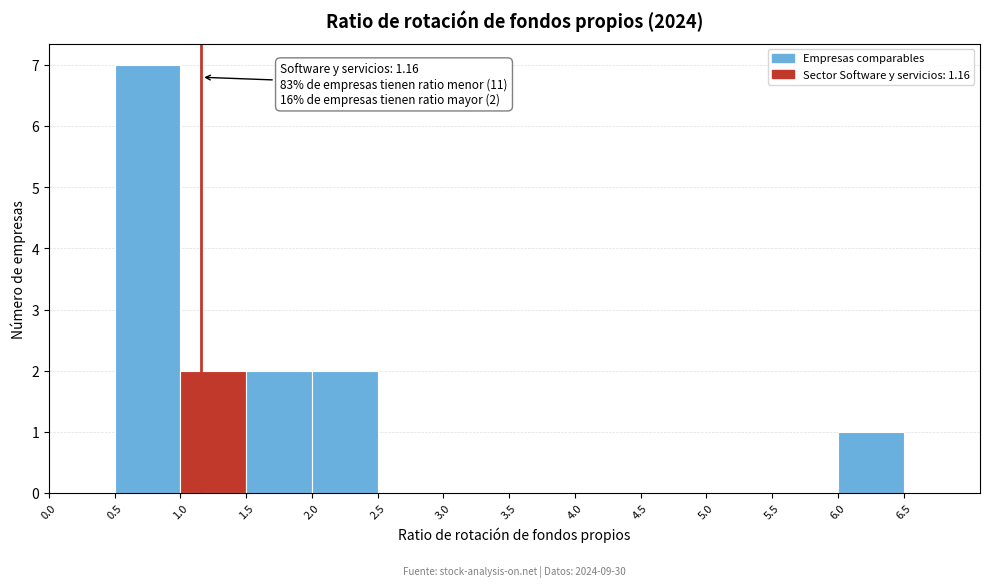

Which range on the x-axis has the tallest bar?

0.5 to 1.0